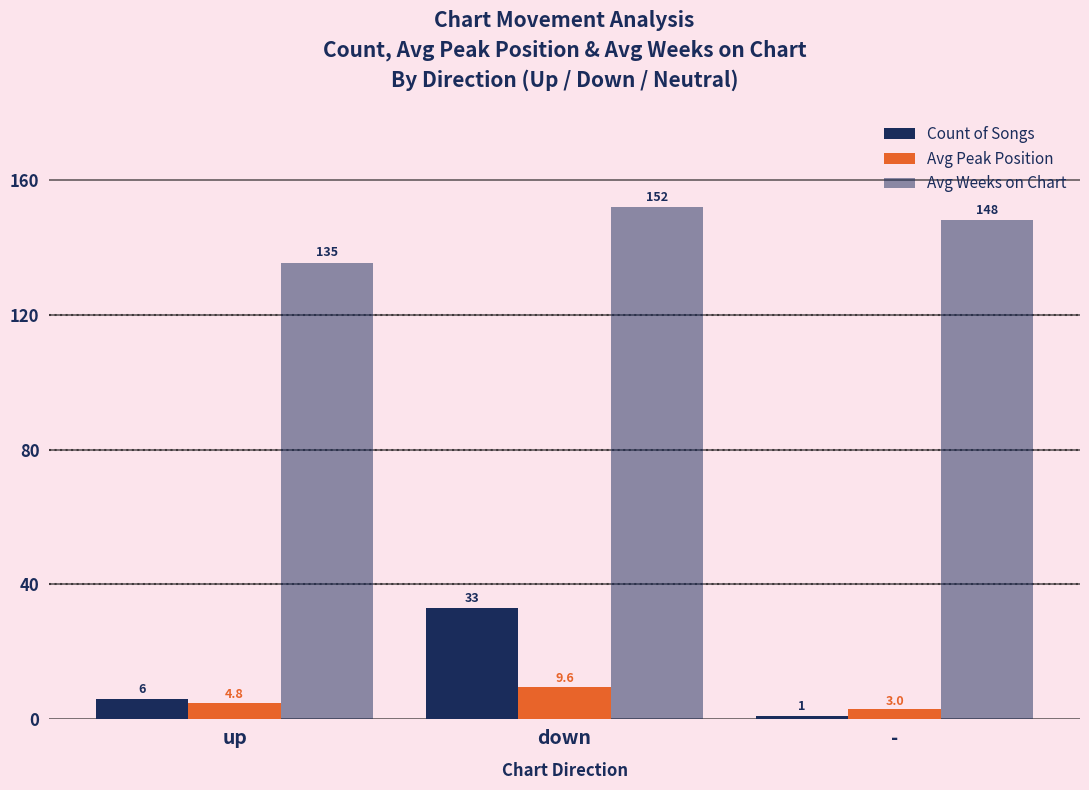

How many groups of bars are there?

3